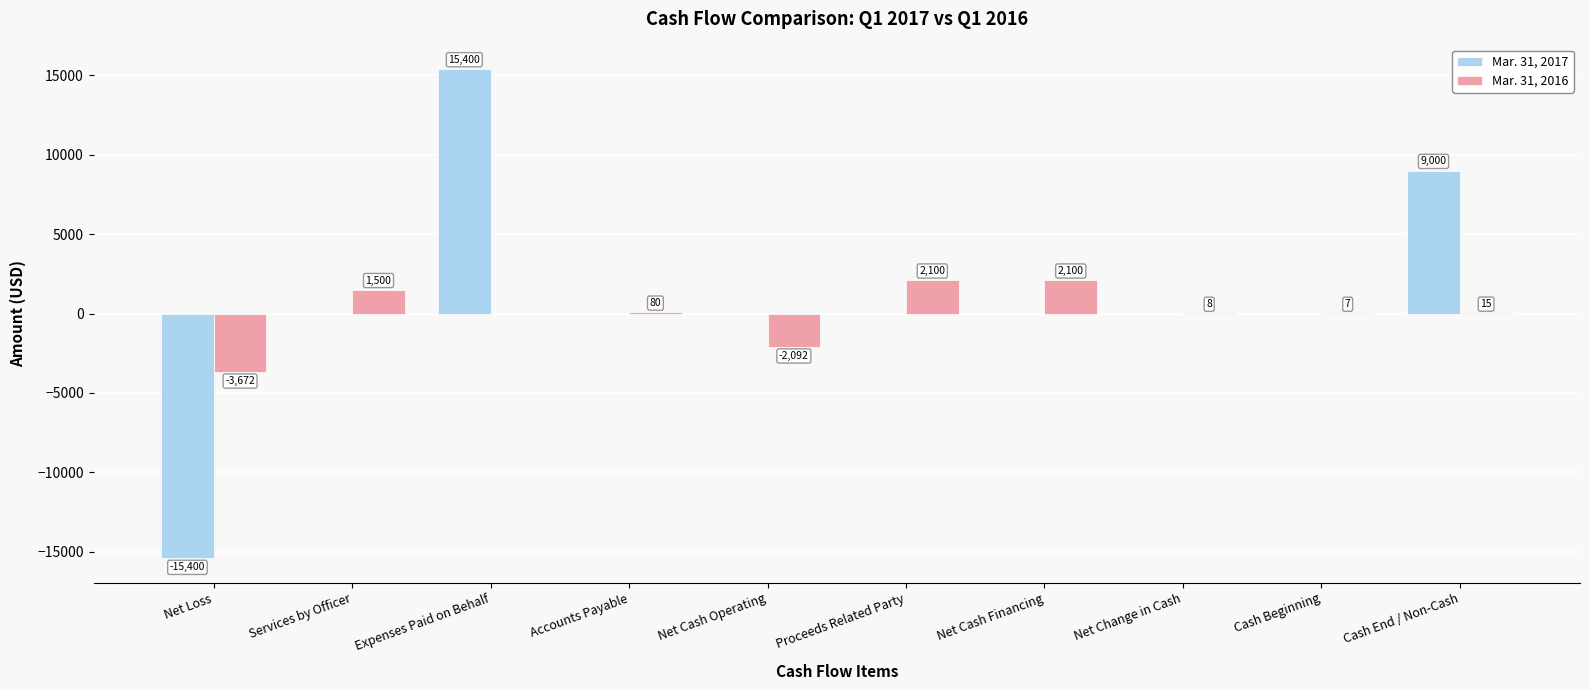

True or false: Mar. 31, 2017 has a value of 0 at Net Cash Operating.

True